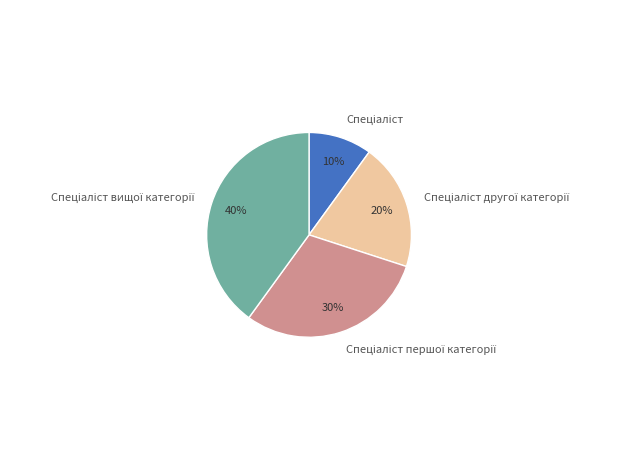

To the nearest percent, what is the difference between the largest and smallest slice percentages?

30%